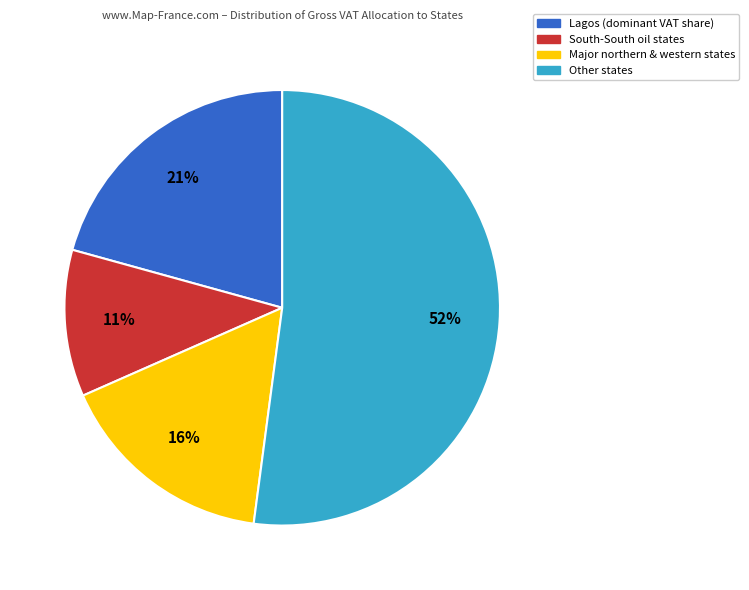

To the nearest percent, what is the average slice percentage?

25%